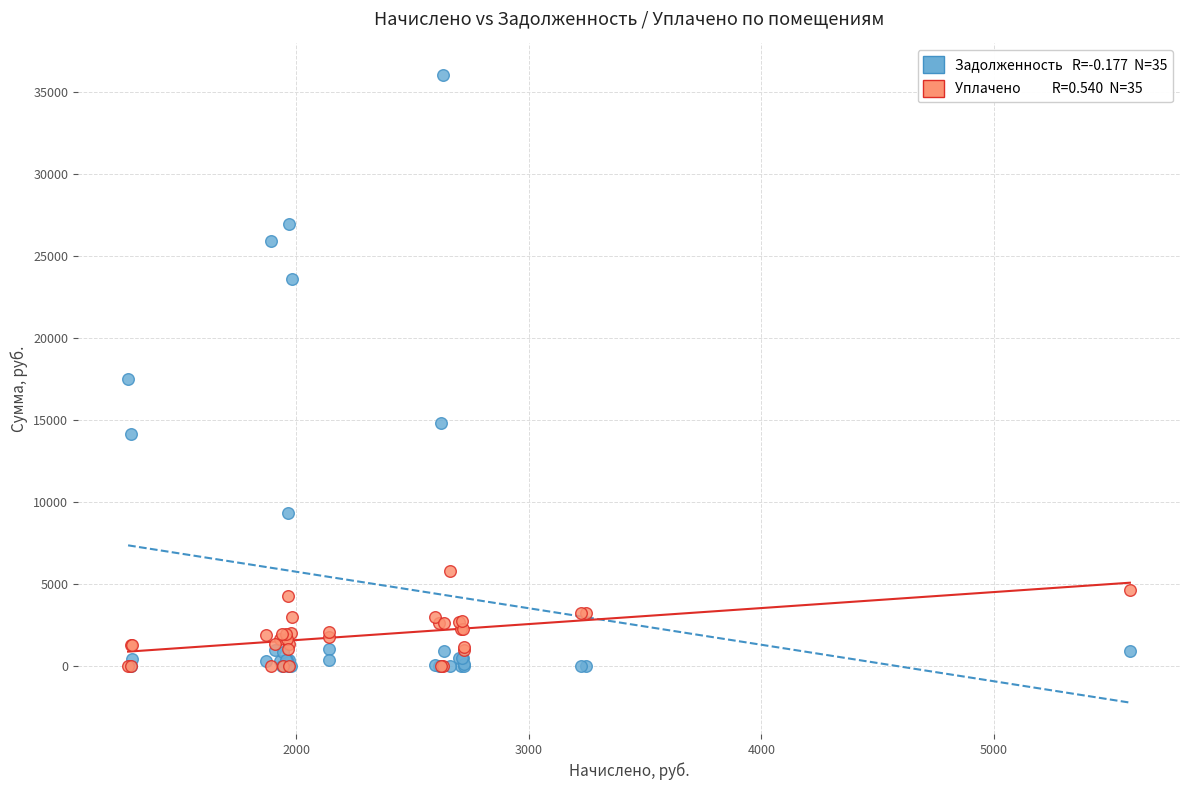

Across all series, what Y value is closest to 18028?

17499.6